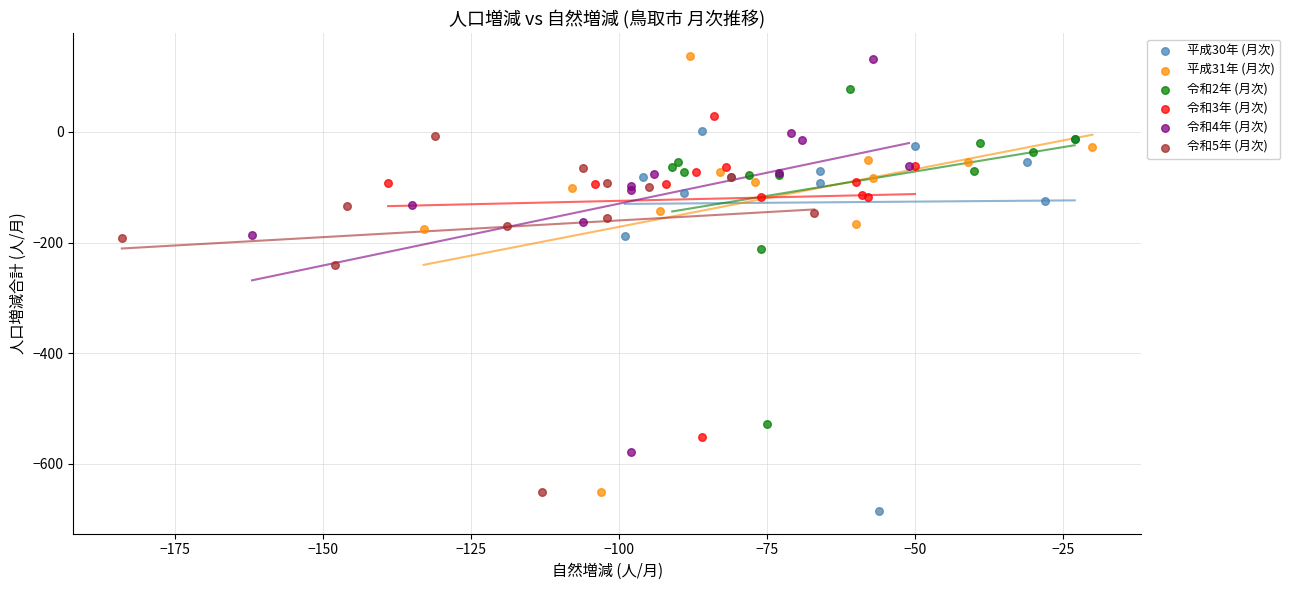

What are all the series names shown in the legend?

平成30年 (月次), 平成31年 (月次), 令和2年 (月次), 令和3年 (月次), 令和4年 (月次), 令和5年 (月次)